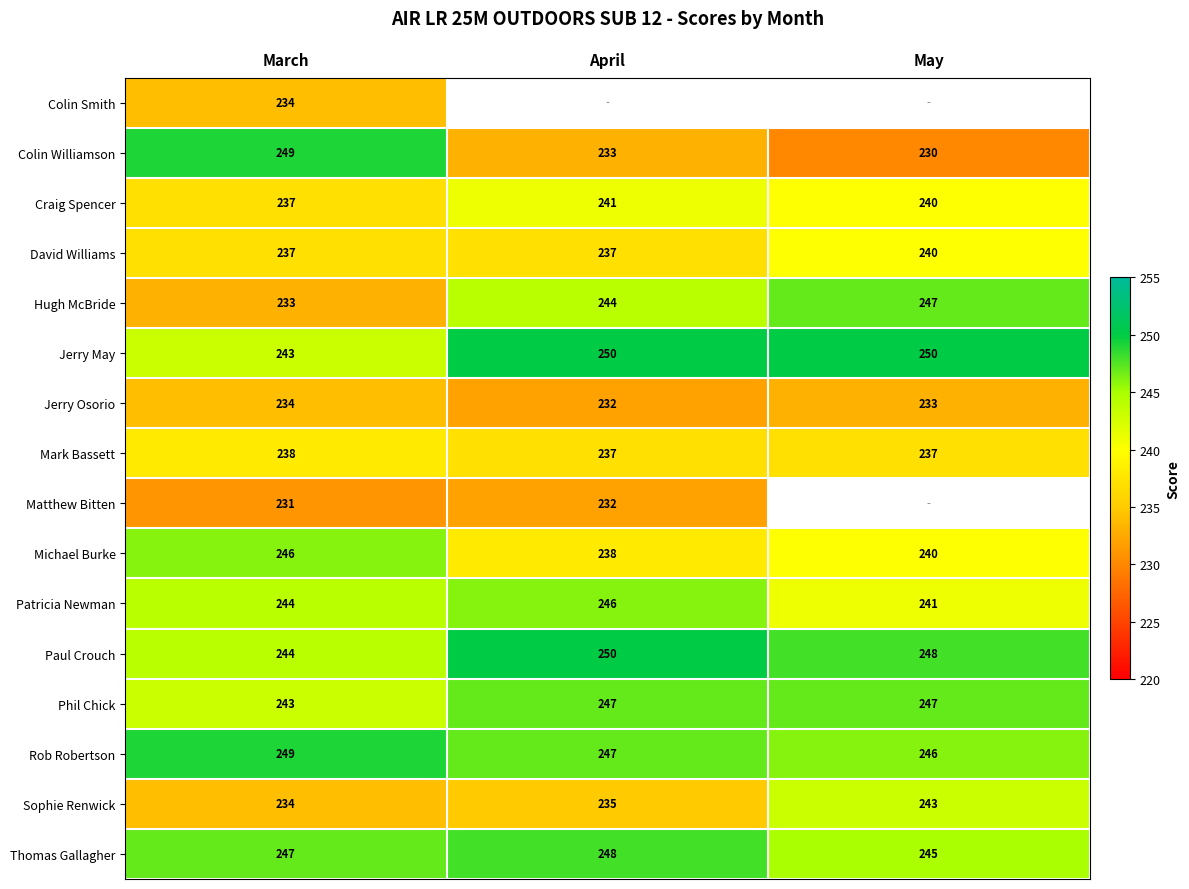

List the labels in order of Colin Williamson value, smallest first.

May, April, March